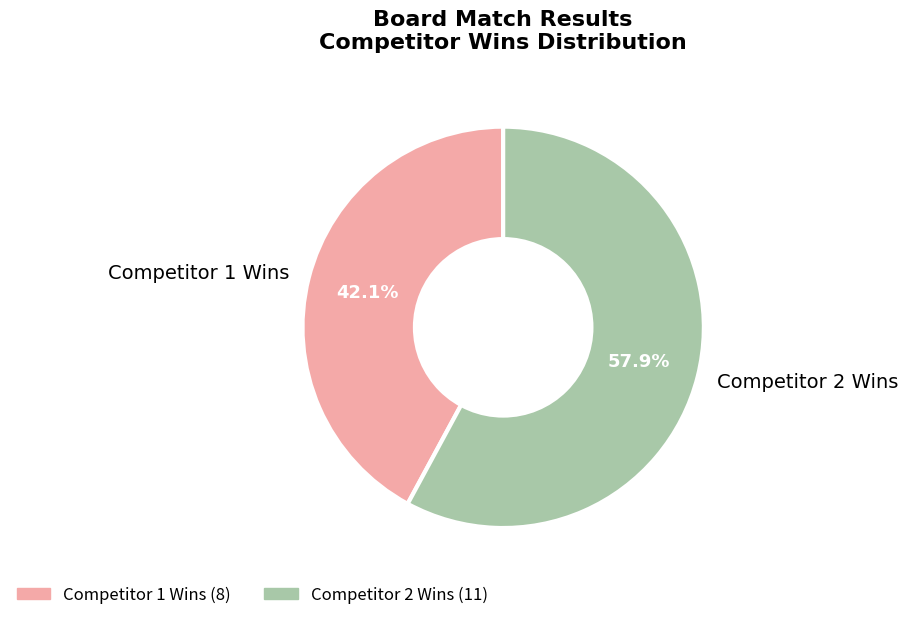

Which slice is the smallest?

Competitor 1 Wins